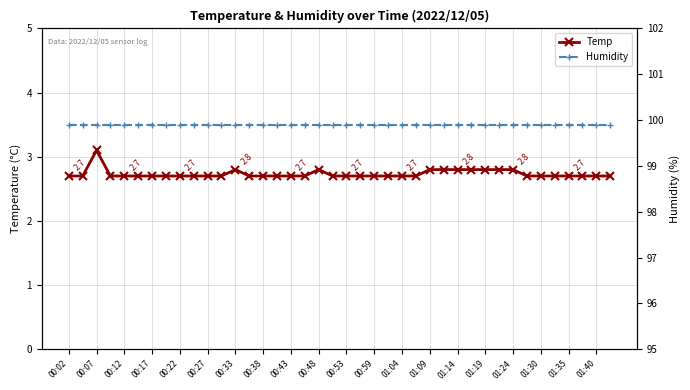

Rank the series by their maximum value, from highest to lowest.

Humidity, Temp